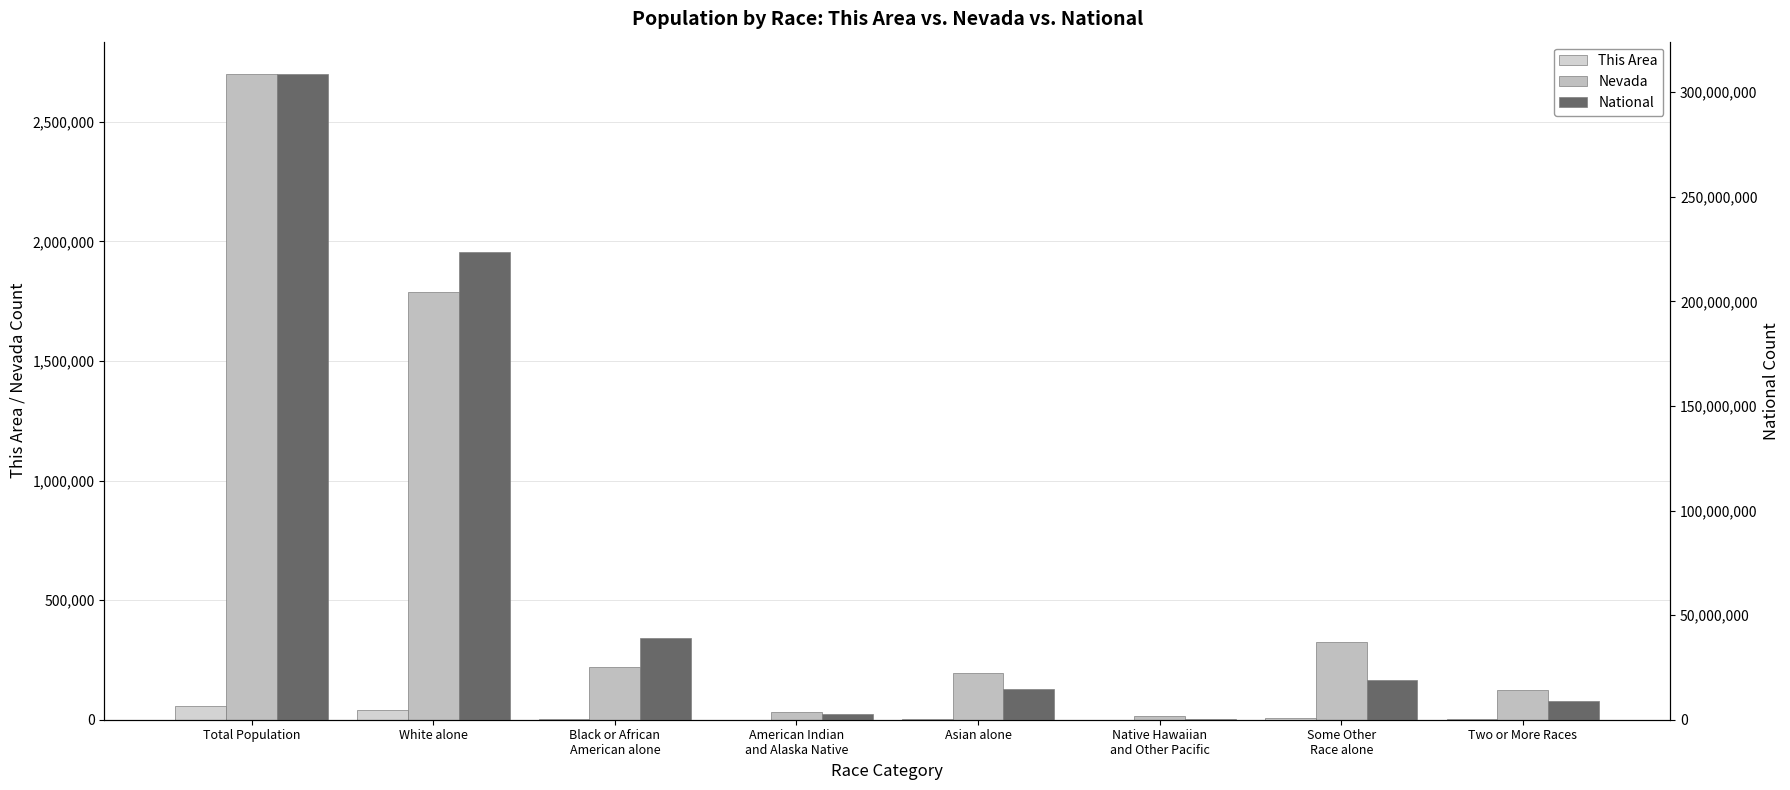

At which label is Nevada closest to 1358711?

White alone